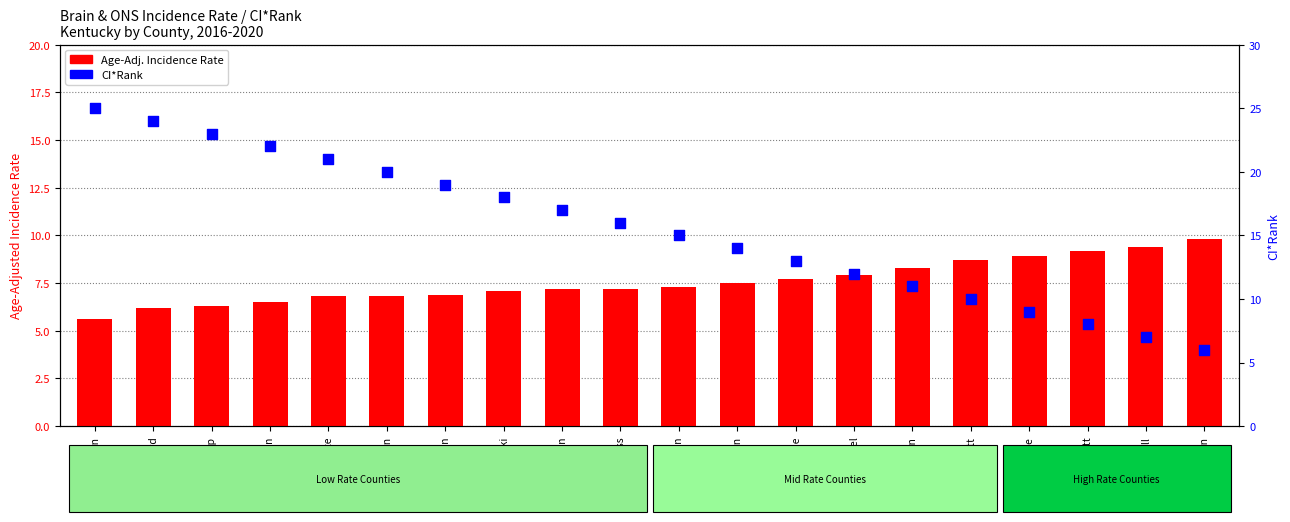

At which category is the sum across all series the highest?

Hardin